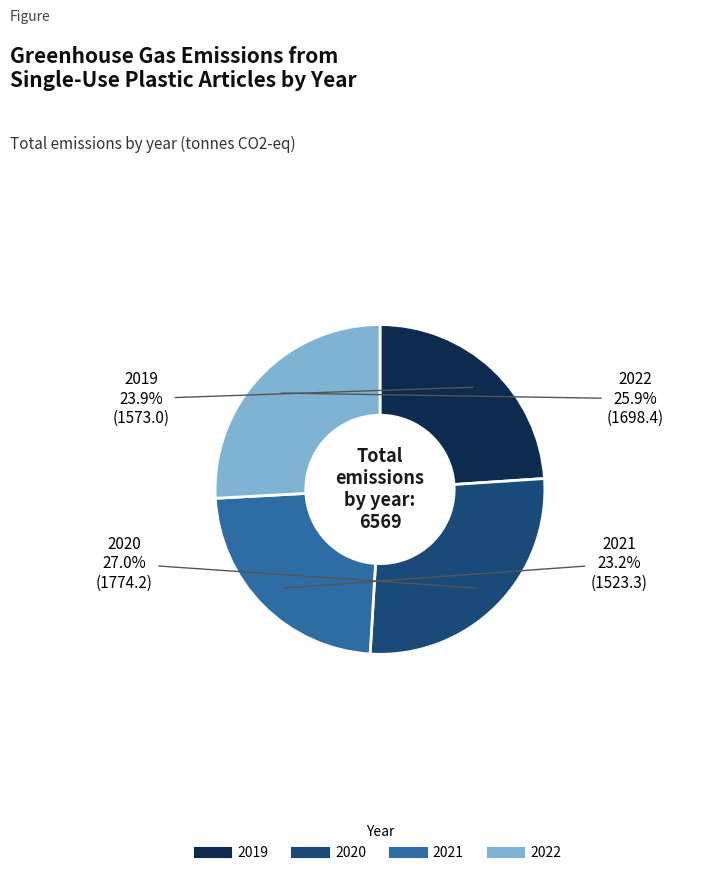

Between 2019 and 2021, which is larger?

2019